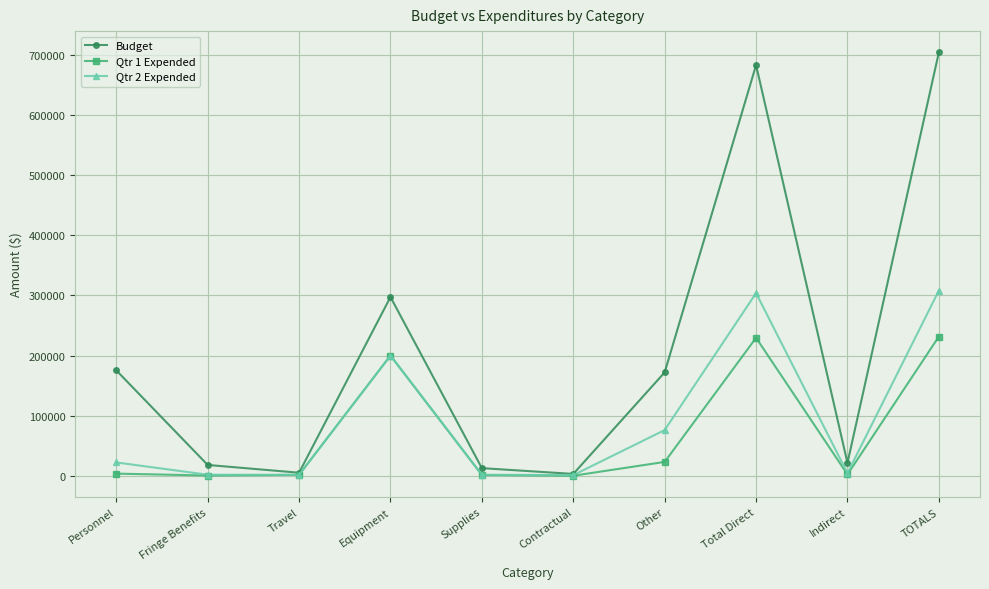

How many lines are shown in the chart?

3